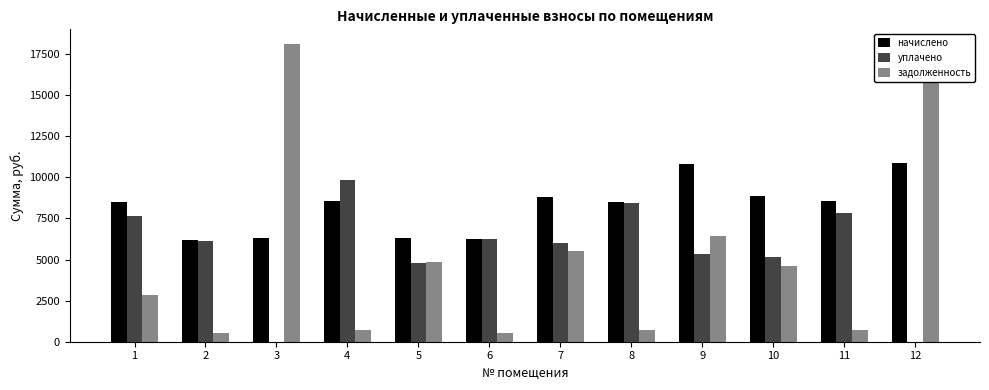

At which label does начислено first exceed 8554?

4